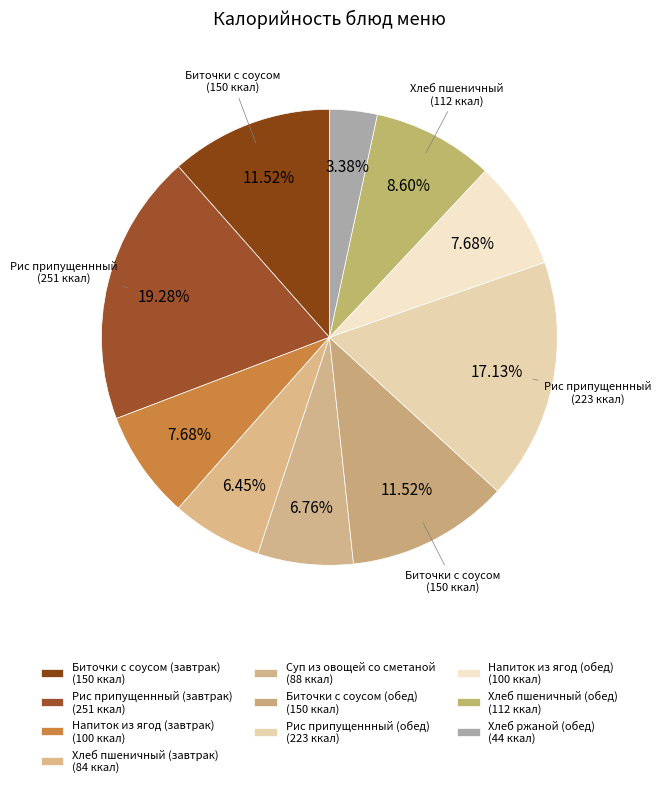

How many slices are in this pie chart?

10